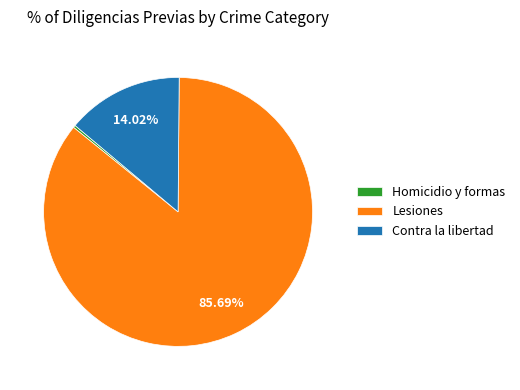

Between Homicidio y formas and Contra la libertad, which is larger?

Contra la libertad